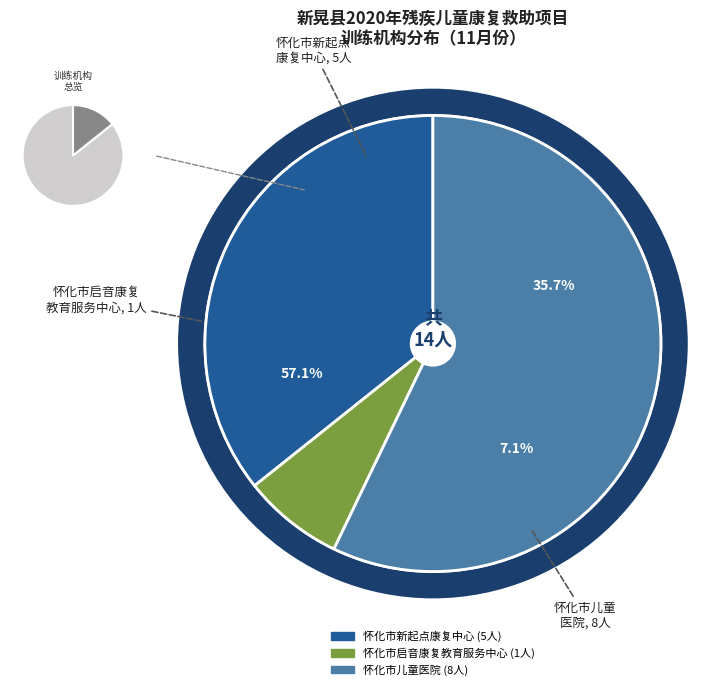

To the nearest percent, what is the average slice percentage?

33%